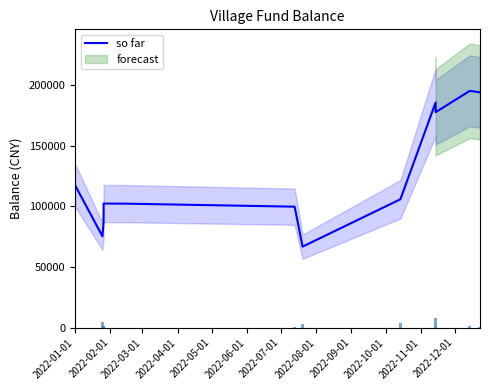

How many values are below 105933?

7